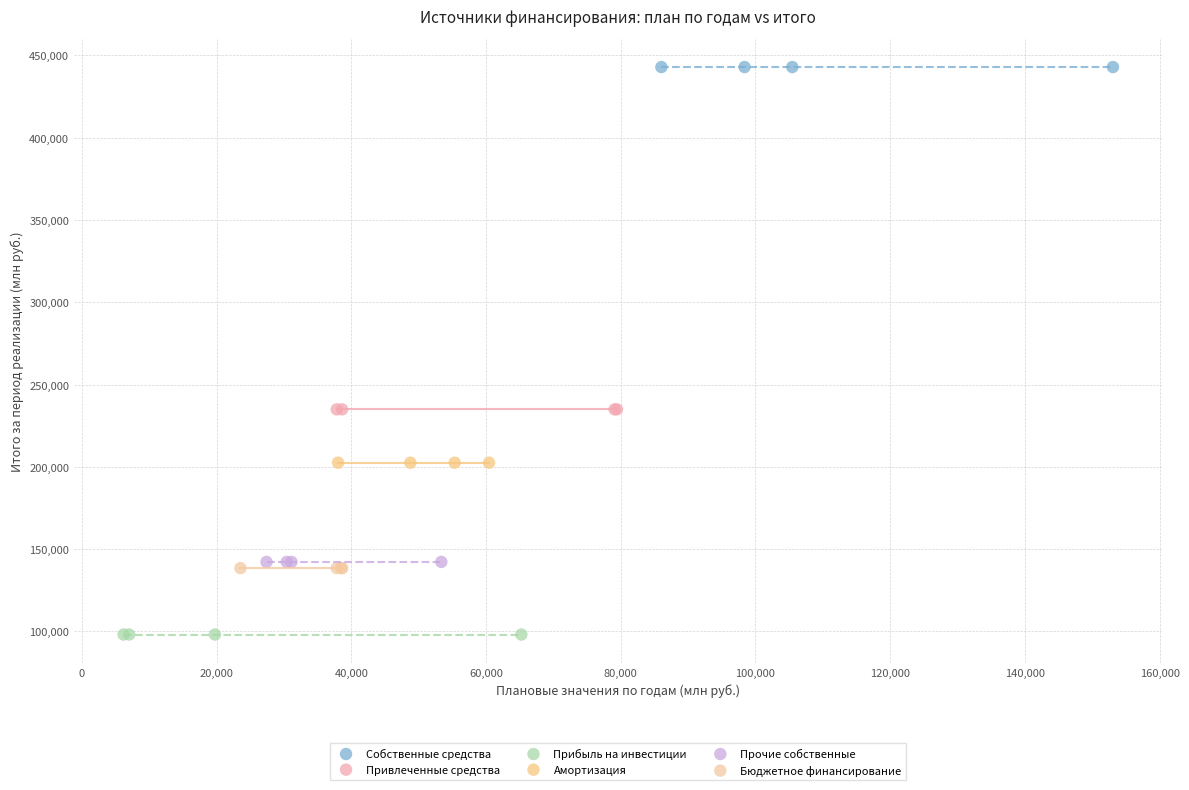

Which series reaches the minimum Y coordinate?

Прибыль на инвестиции